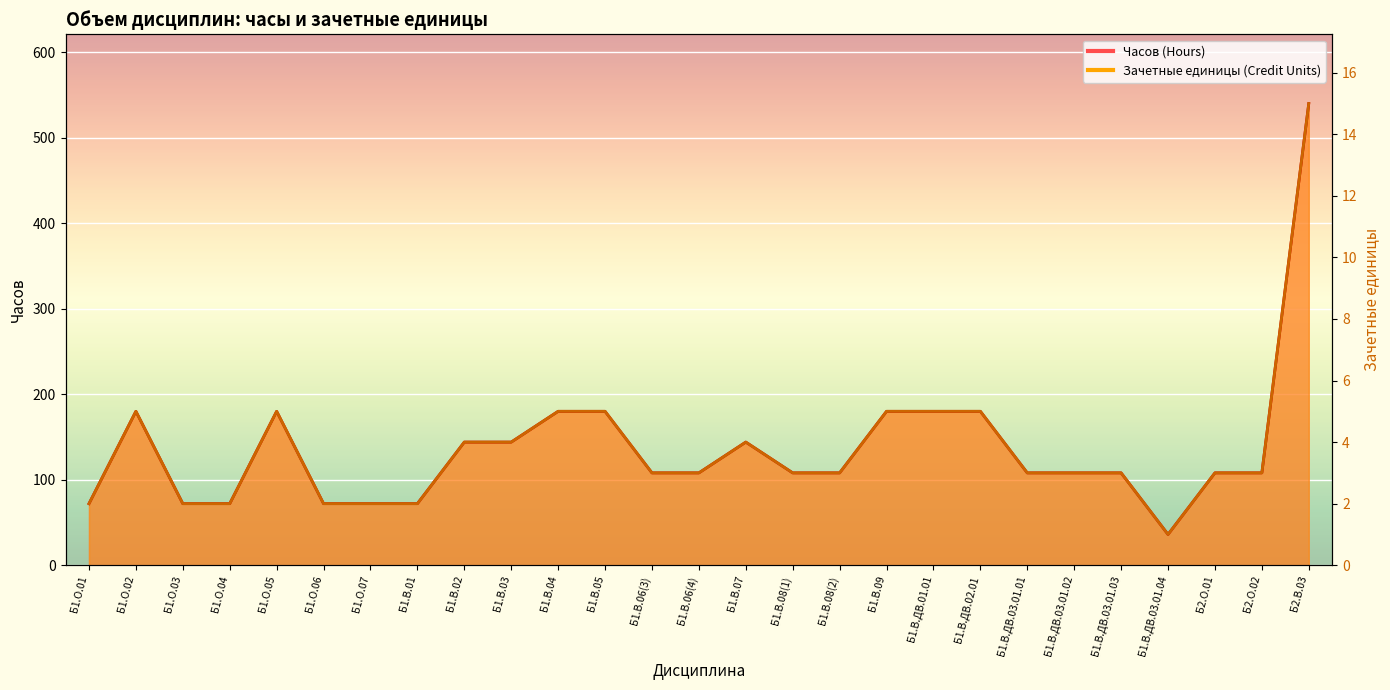

Which series has the widest spread of values?

Часов (Hours)